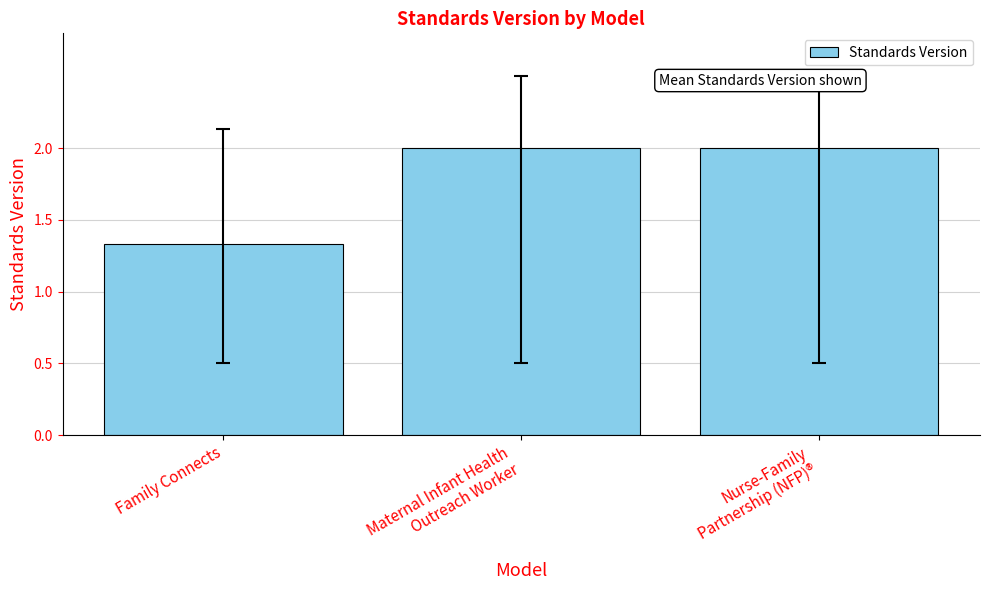

What is the sum of all values?

5.3